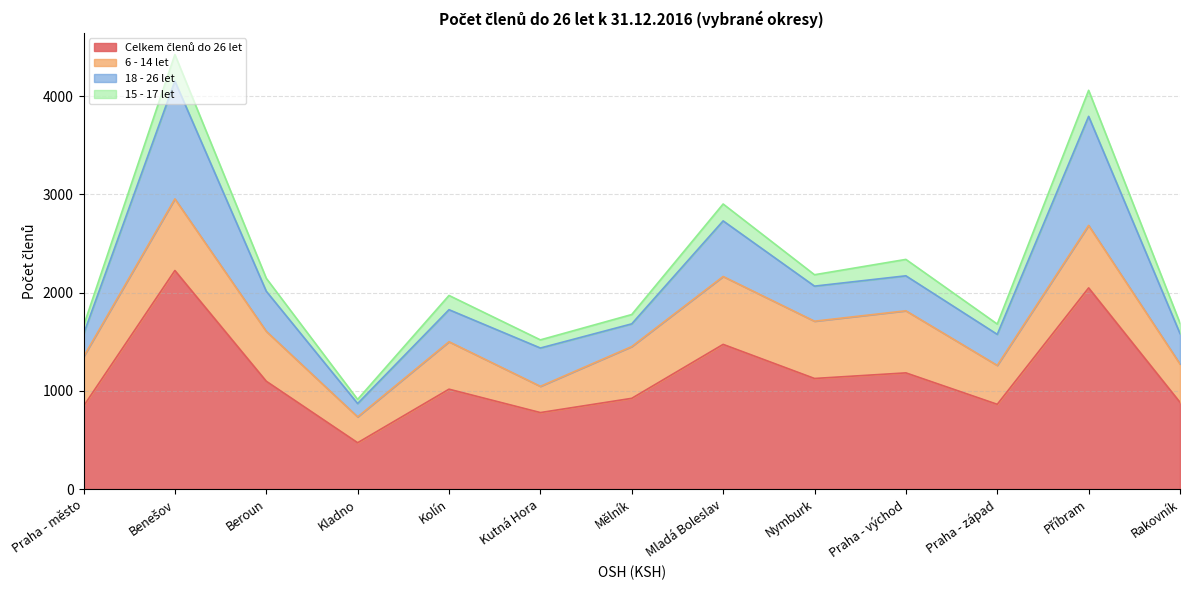

True or false: 6 - 14 let has a value of 502 at Praha - město.

True